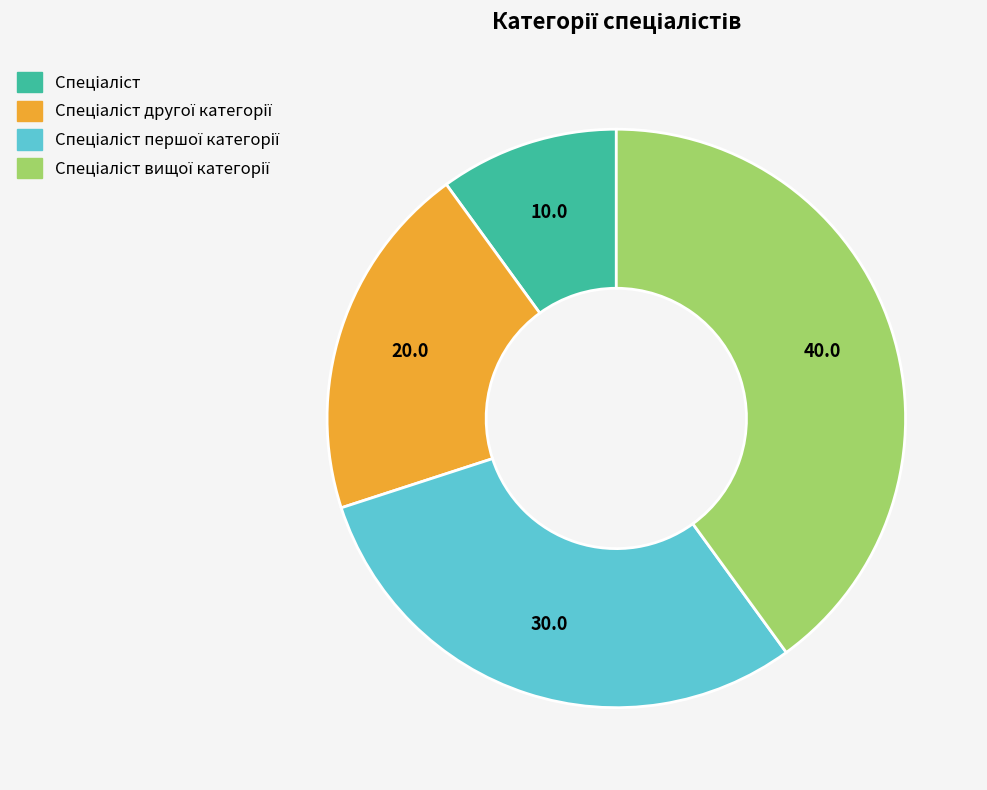

Is there a majority slice in this chart?

No